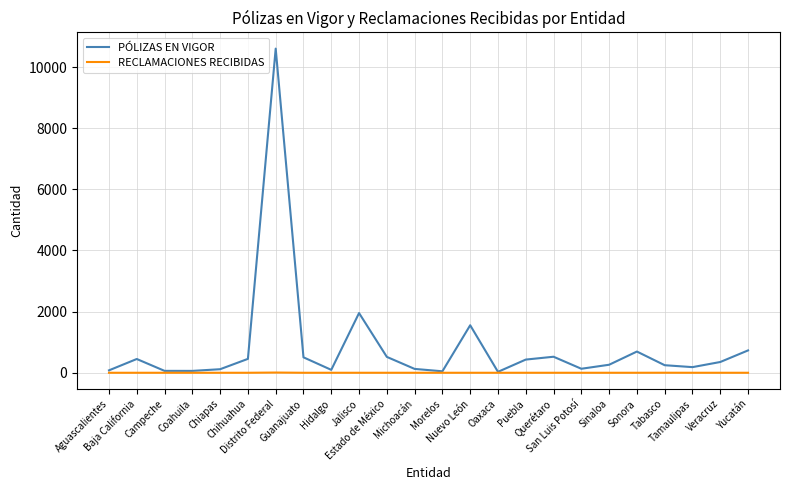

What is the spread (max minus min) of values at Sonora?

694